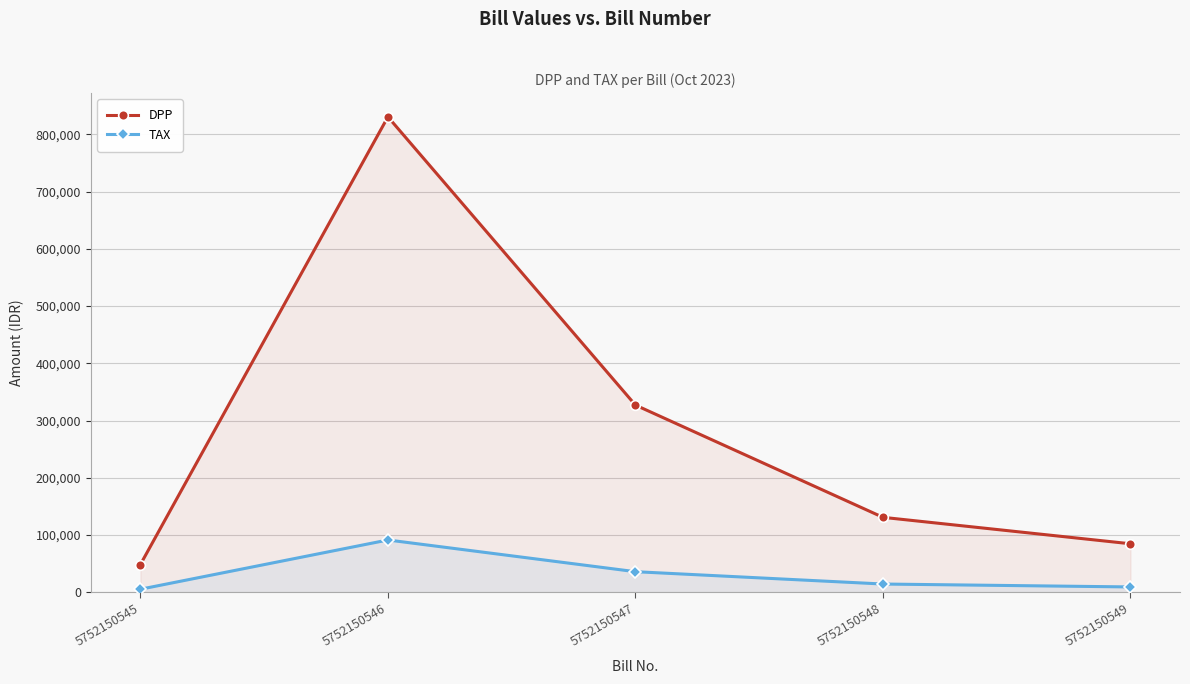

Between 5752150545 and 5752150548, which series saw the biggest shift?

DPP